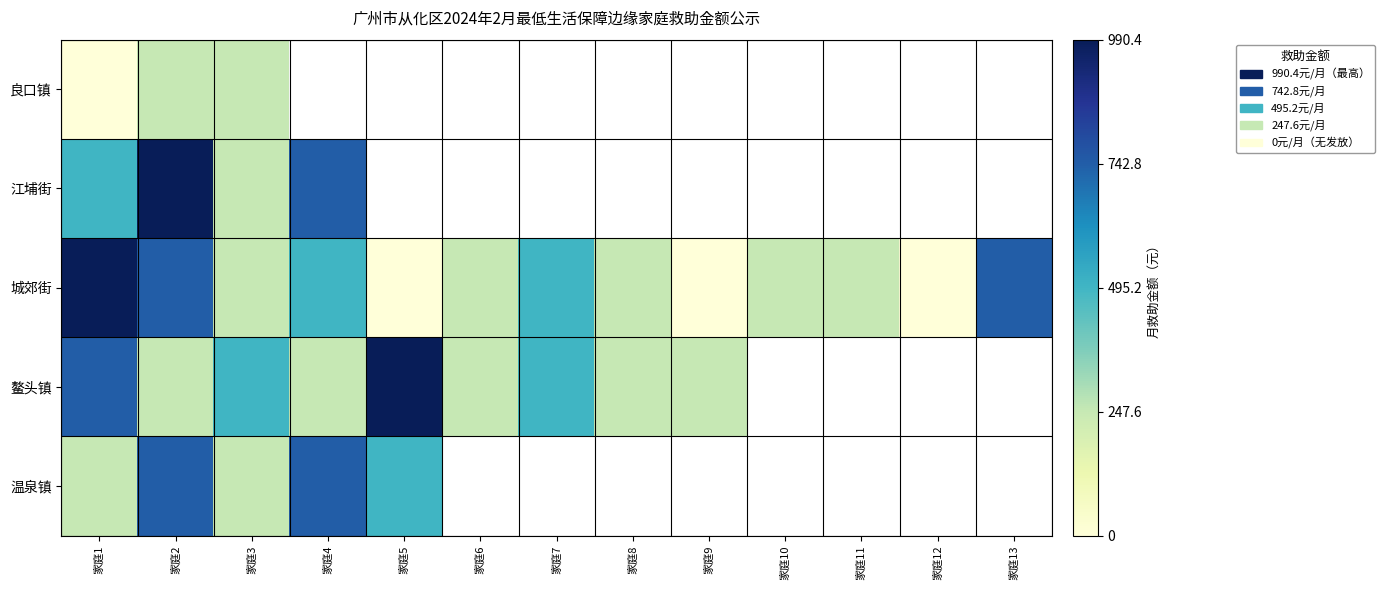

What is the total value across all series at 家庭1?

2476.0